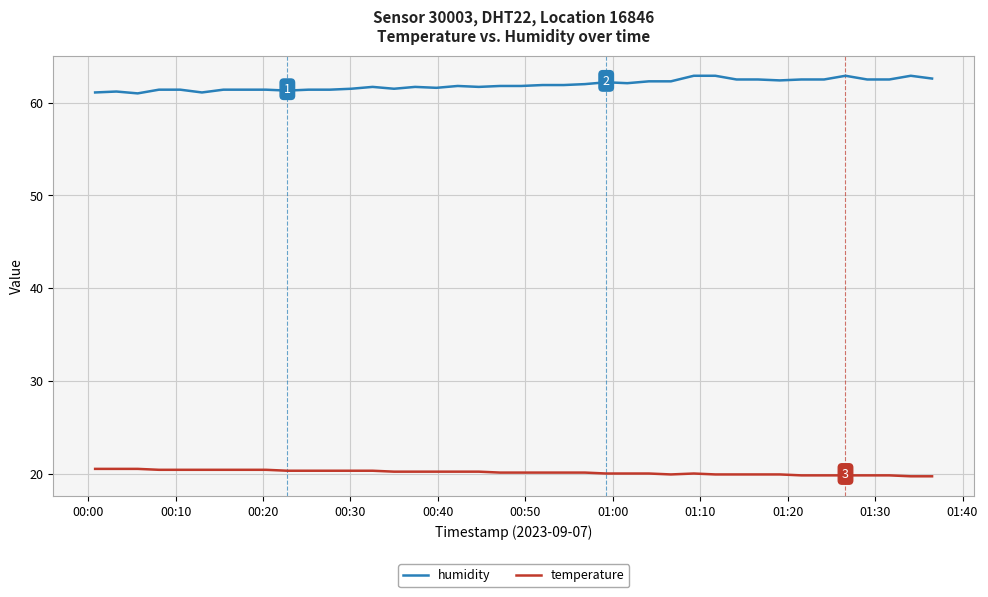

Rank the series by their average value, from highest to lowest.

humidity, temperature